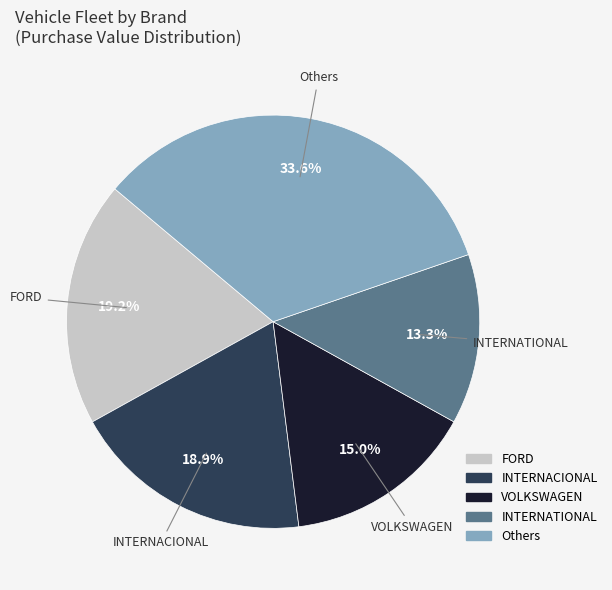

Is there a majority slice in this chart?

No